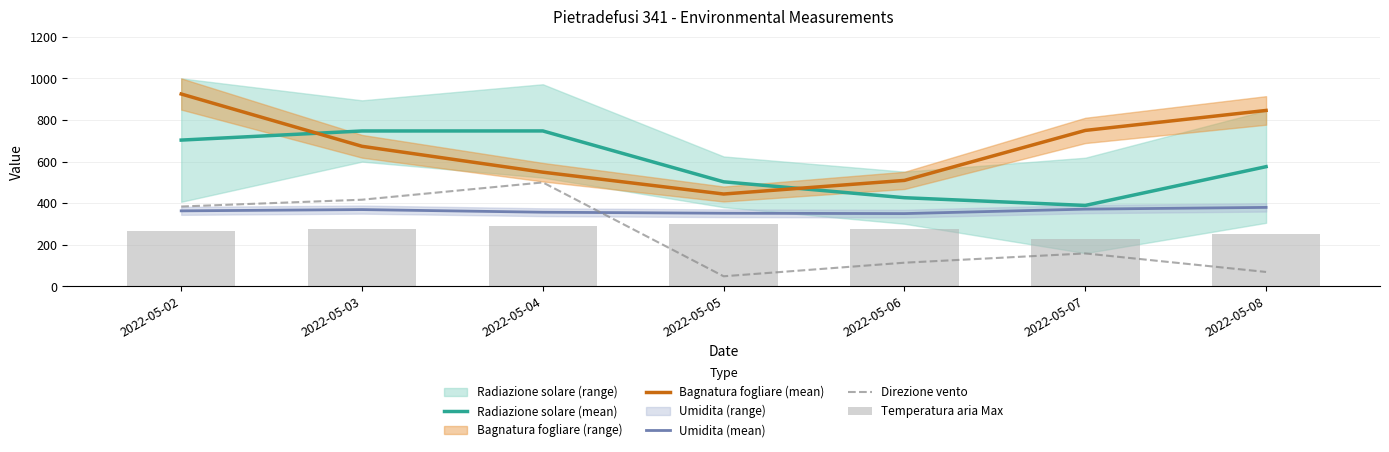

At which category is the sum across all series the highest?

2022-05-02